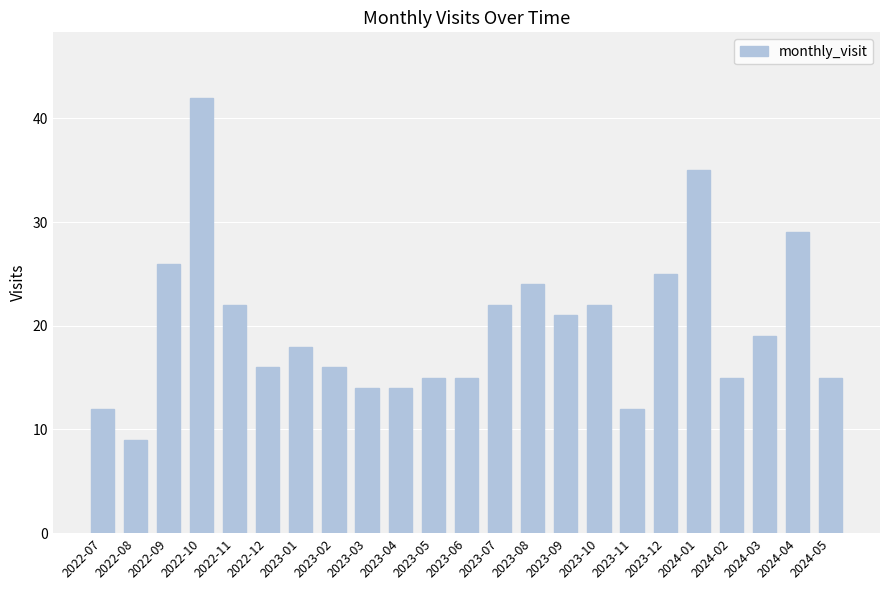

What is the average value?

20